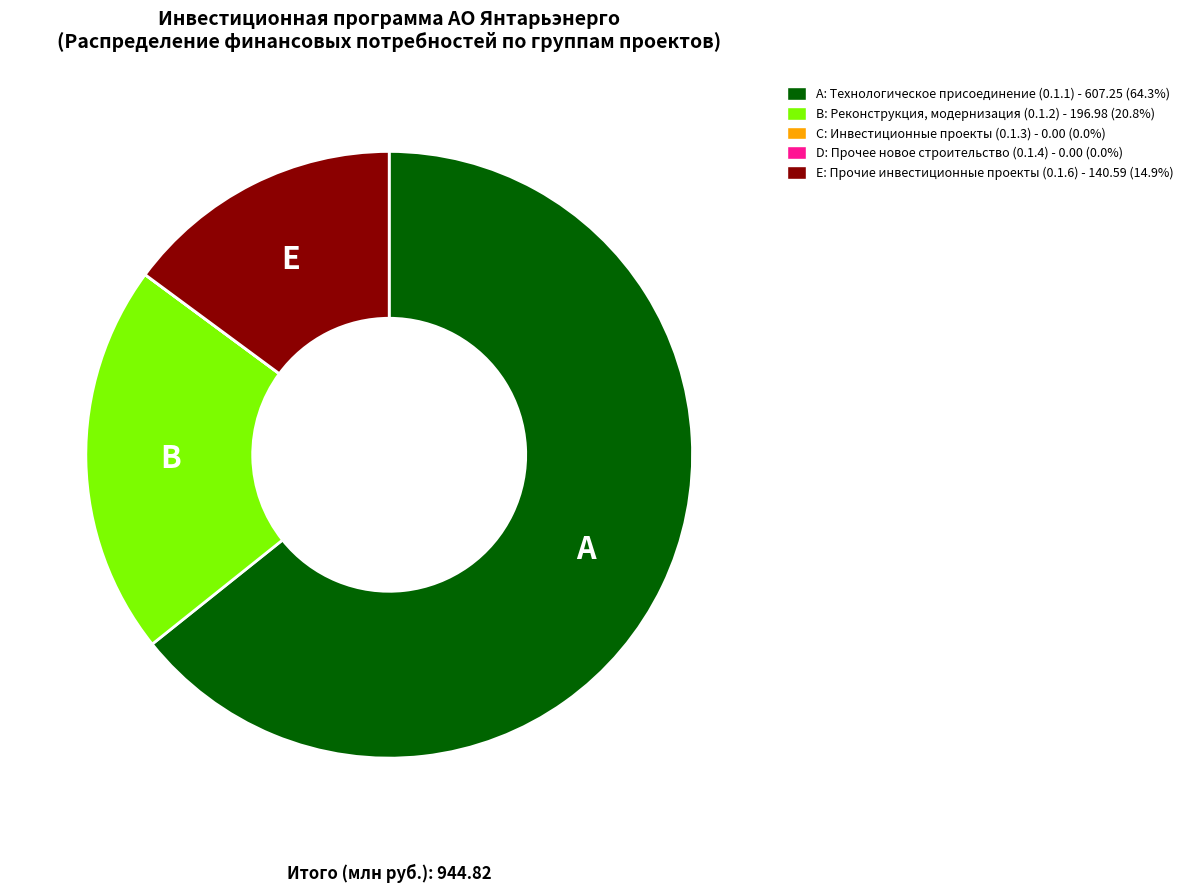

Is there a majority slice in this chart?

Yes